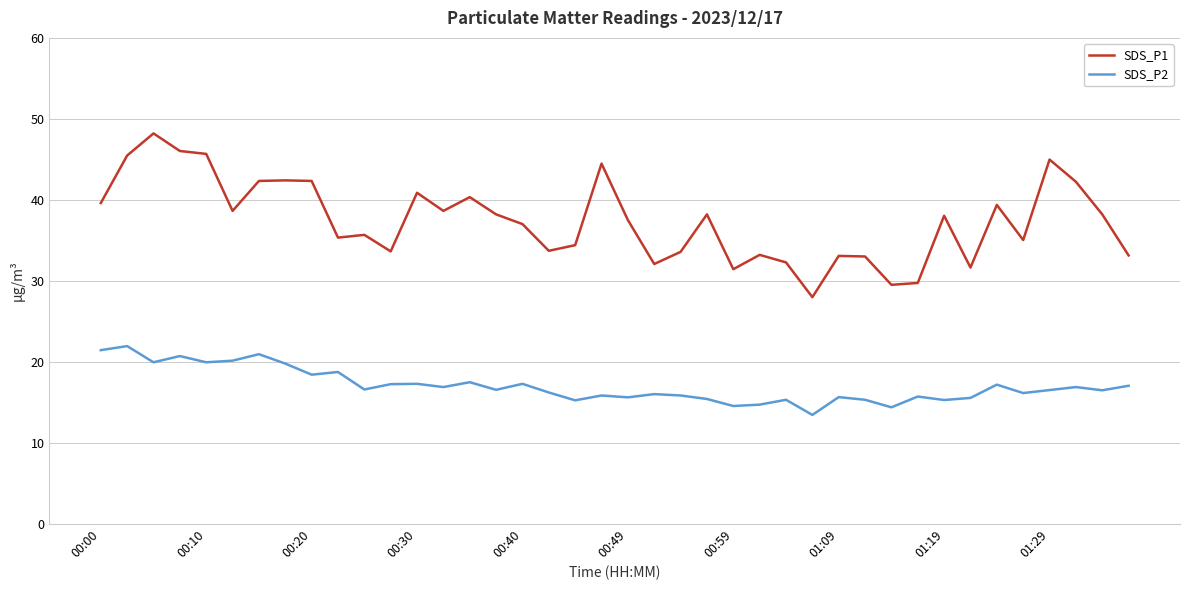

What is the minimum value shown in the chart?

13.4